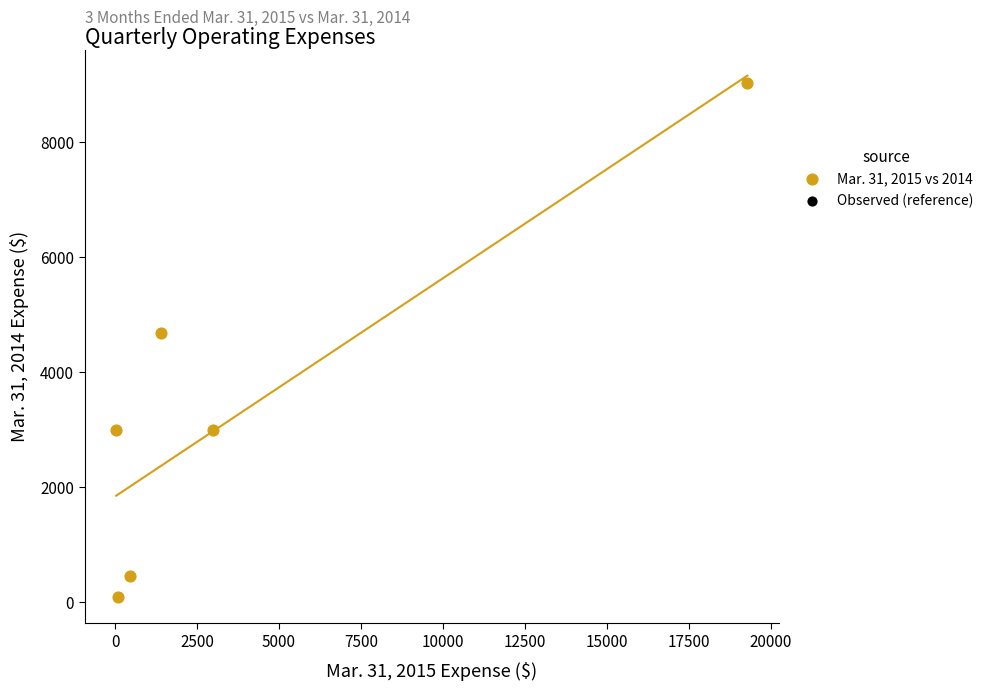

What is the range of Y values (max minus min)?

8943